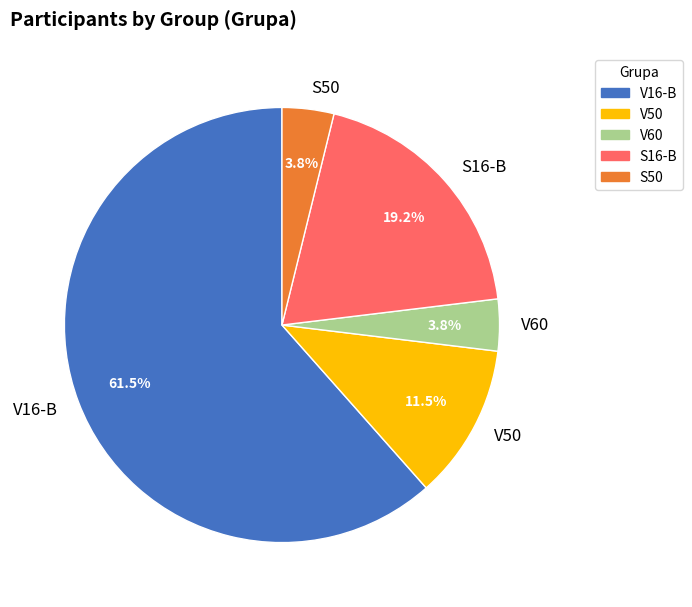

Which slice represents more than half of the pie?

V16-B